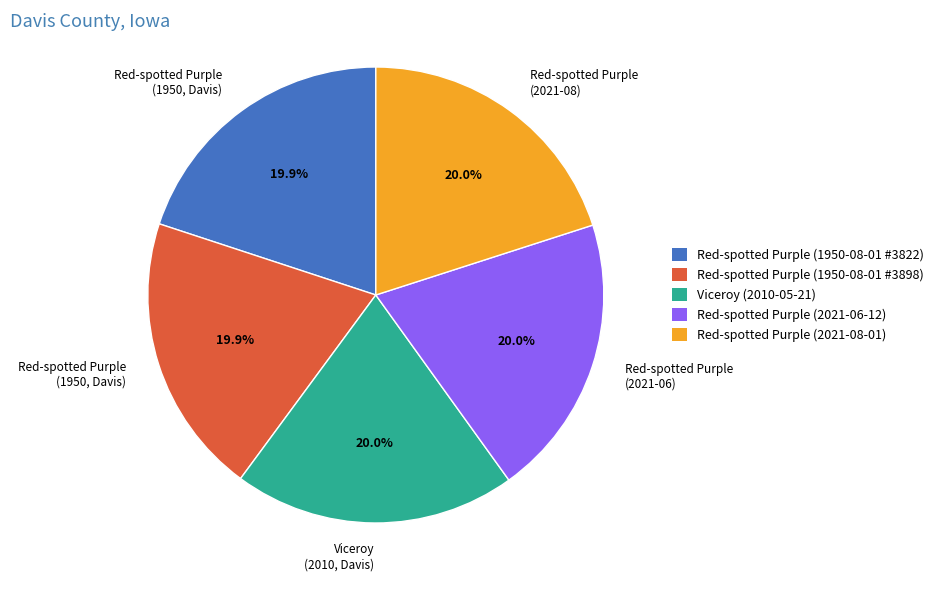

Does any single category account for the majority?

No